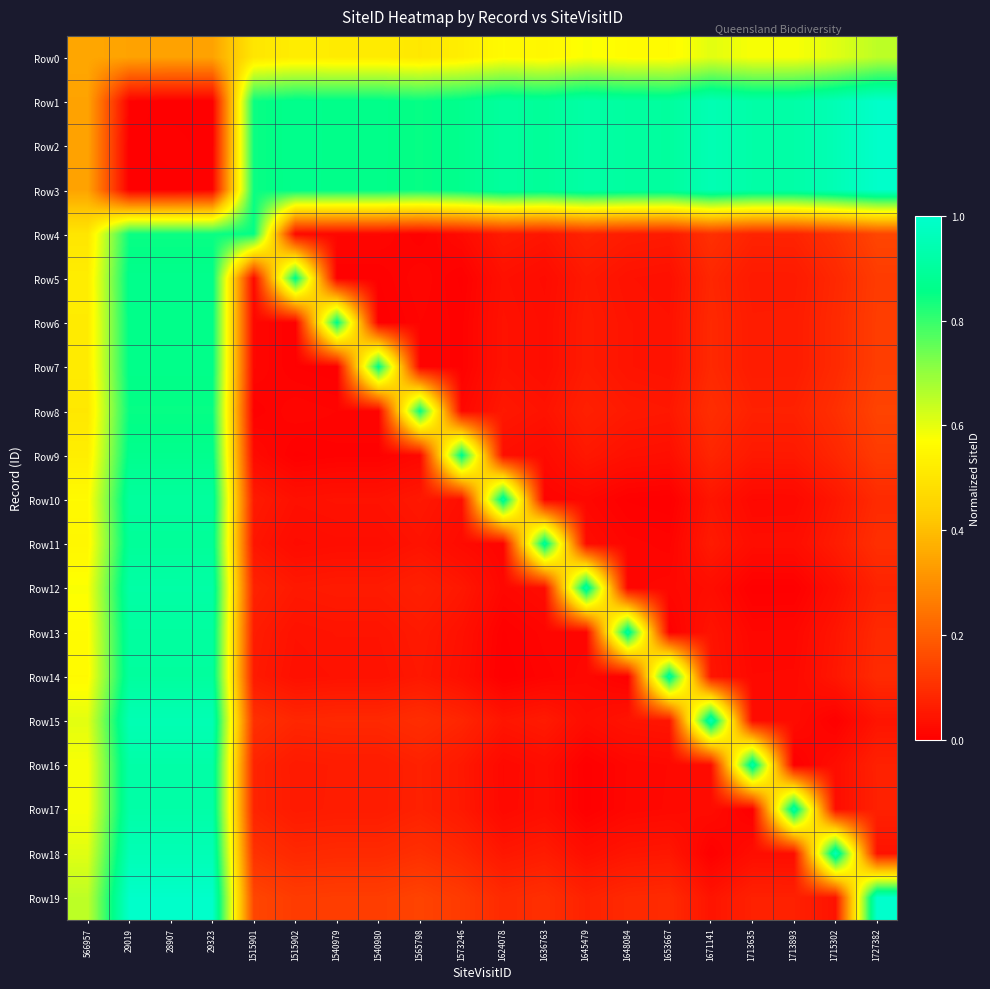

Which series has the widest spread of values?

Row2